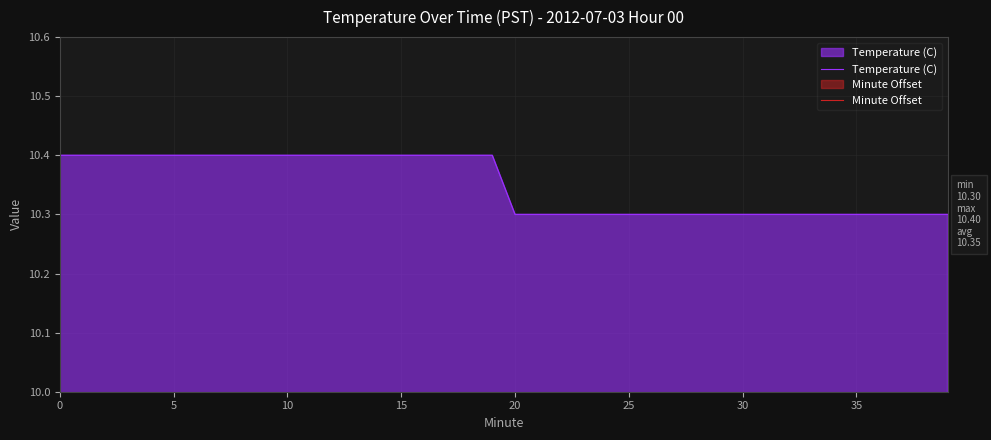

What is the minimum value for Temperature (C)?

10.3